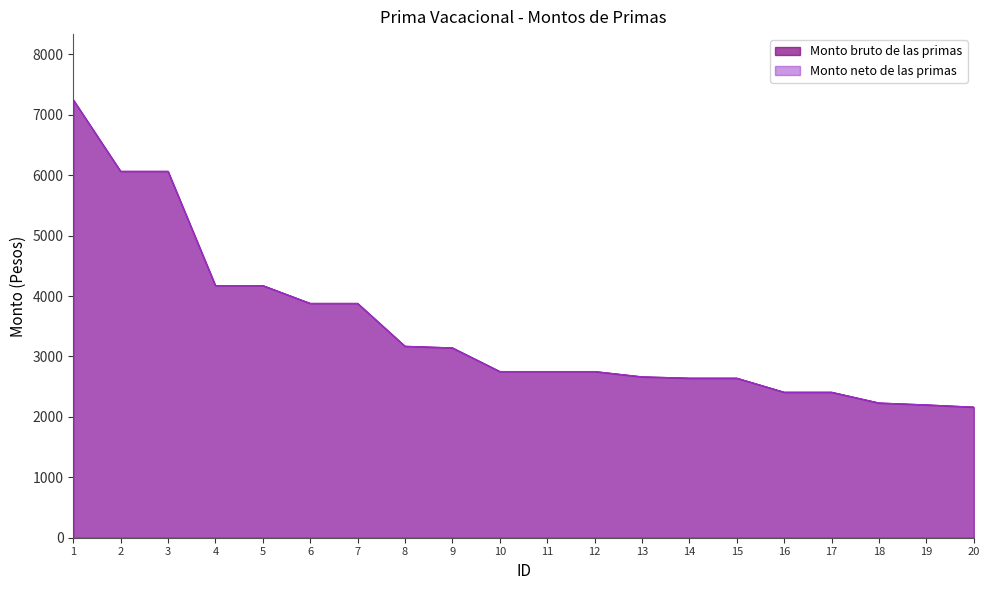

At 4, list the series in order from smallest to largest.

Monto bruto de las primas, Monto neto de las primas